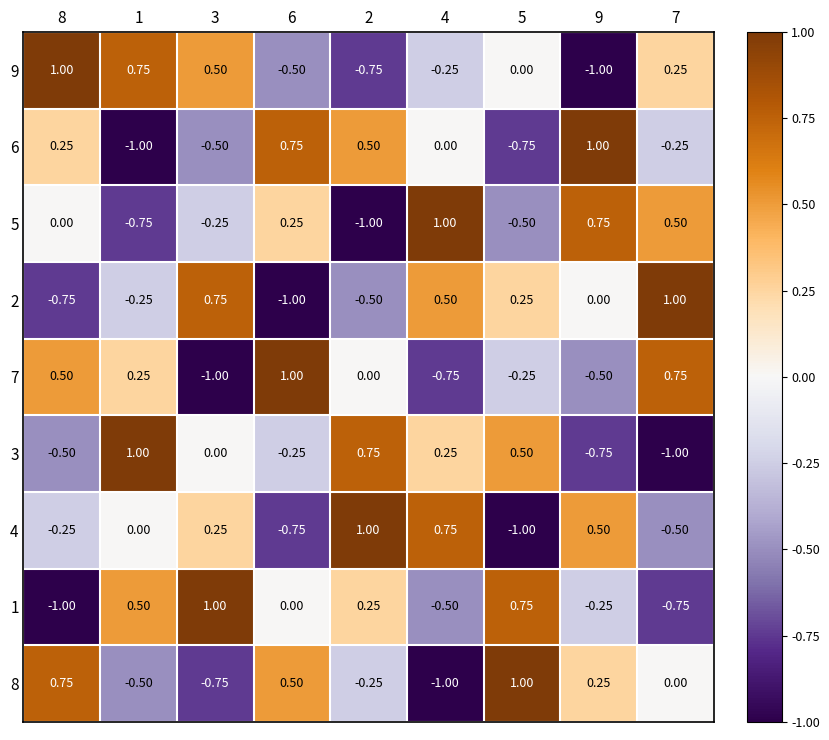

Count the number of data series in this chart.

9